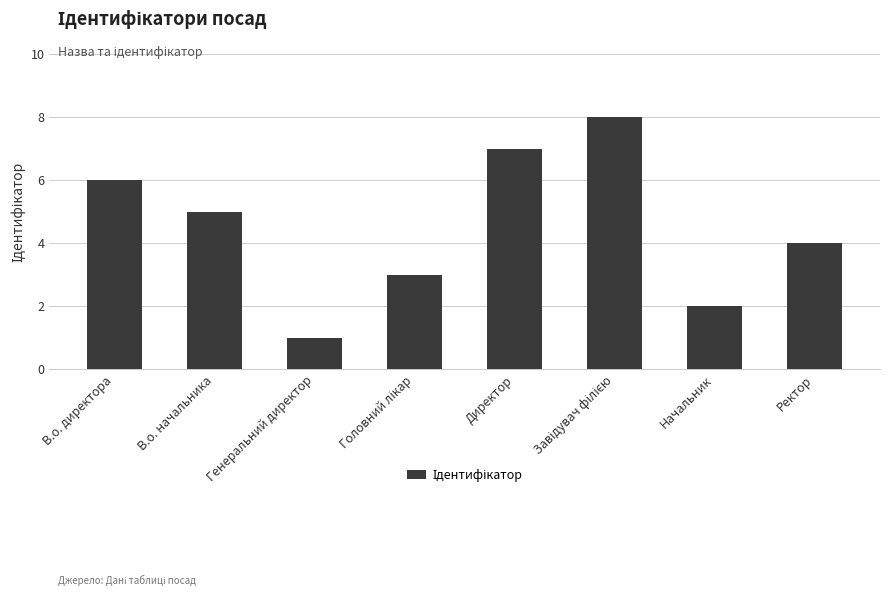

How many bars are there in total?

8